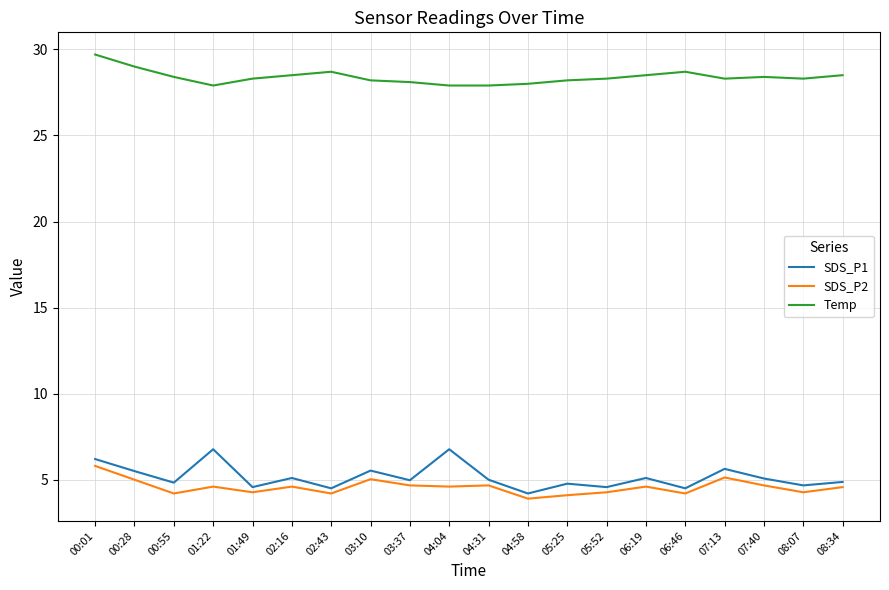

Which series has the largest range (max minus min)?

SDS_P1